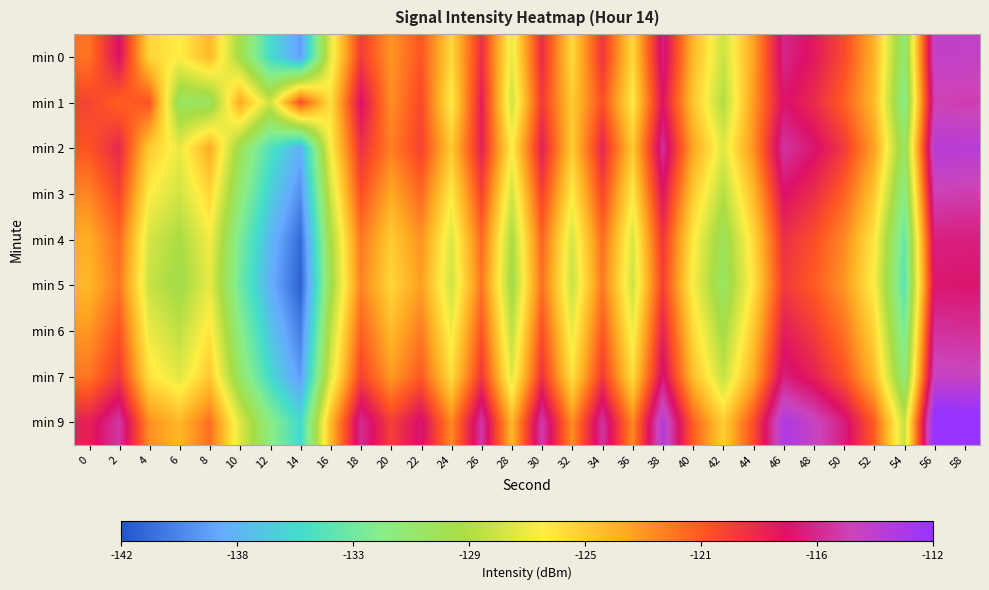

What is the maximum value shown in the chart?

-111.2